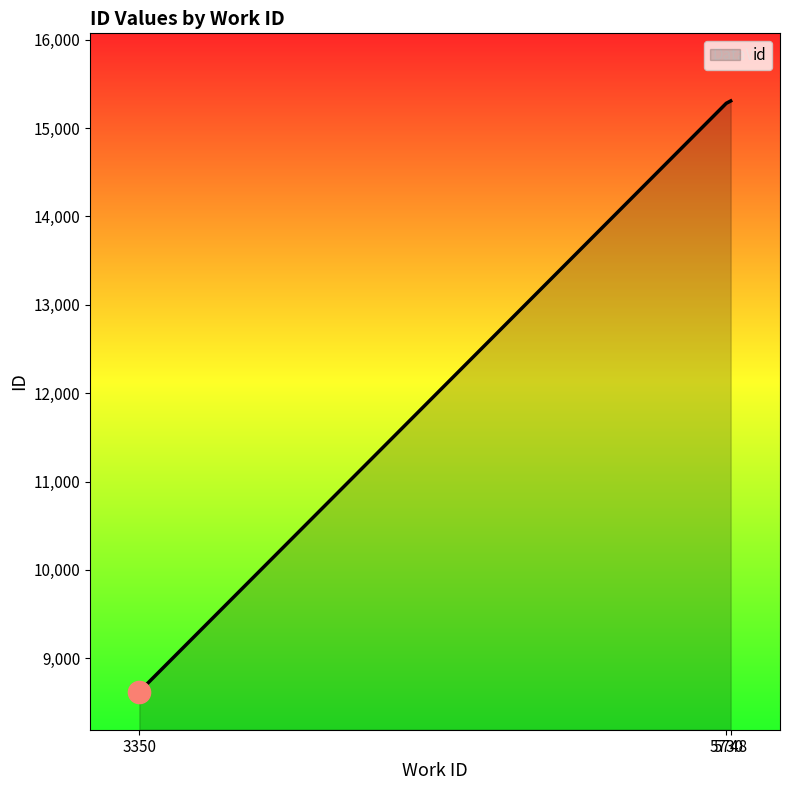

Does the chart have visible grid lines?

No